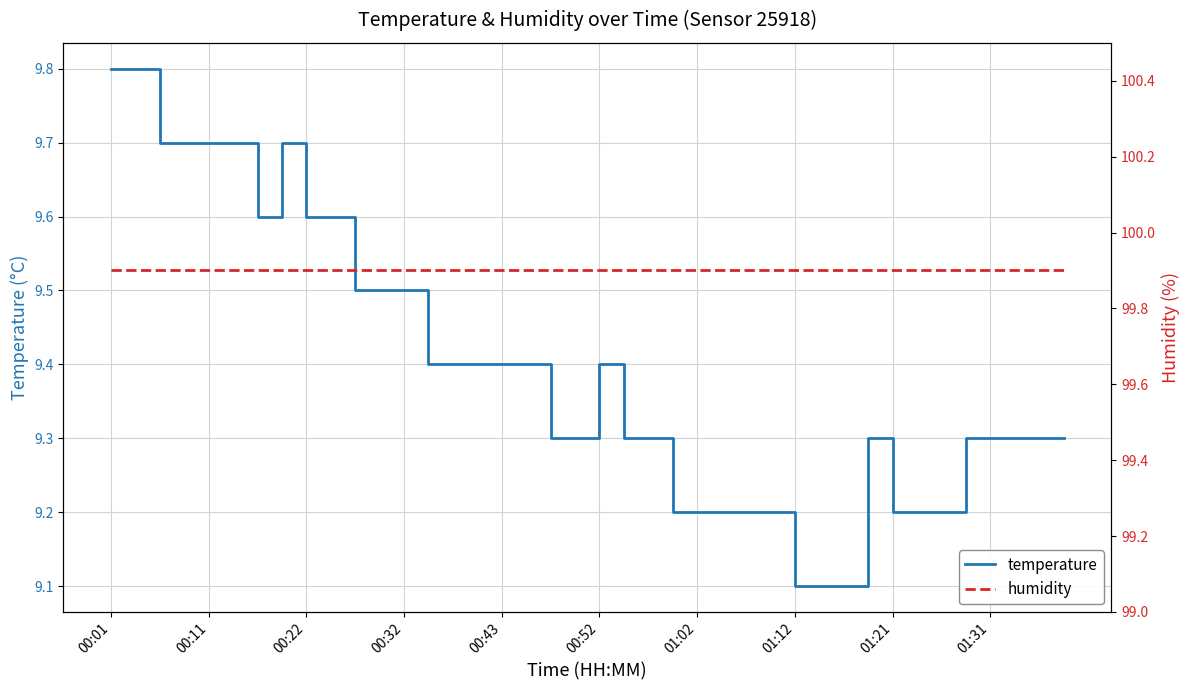

What is the highest value of the temperature series?

9.8